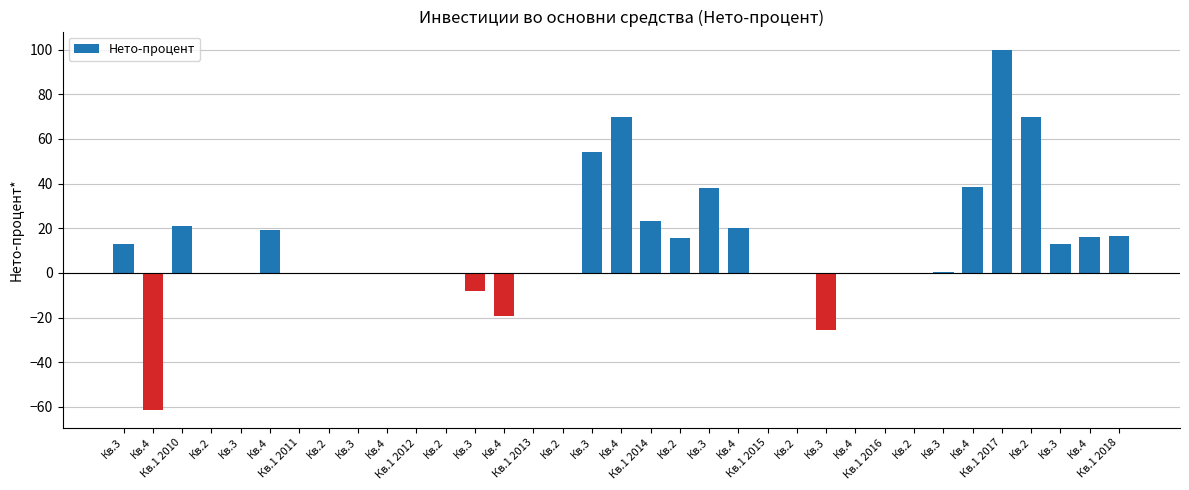

What is the minimum value shown in the chart?

-61.3